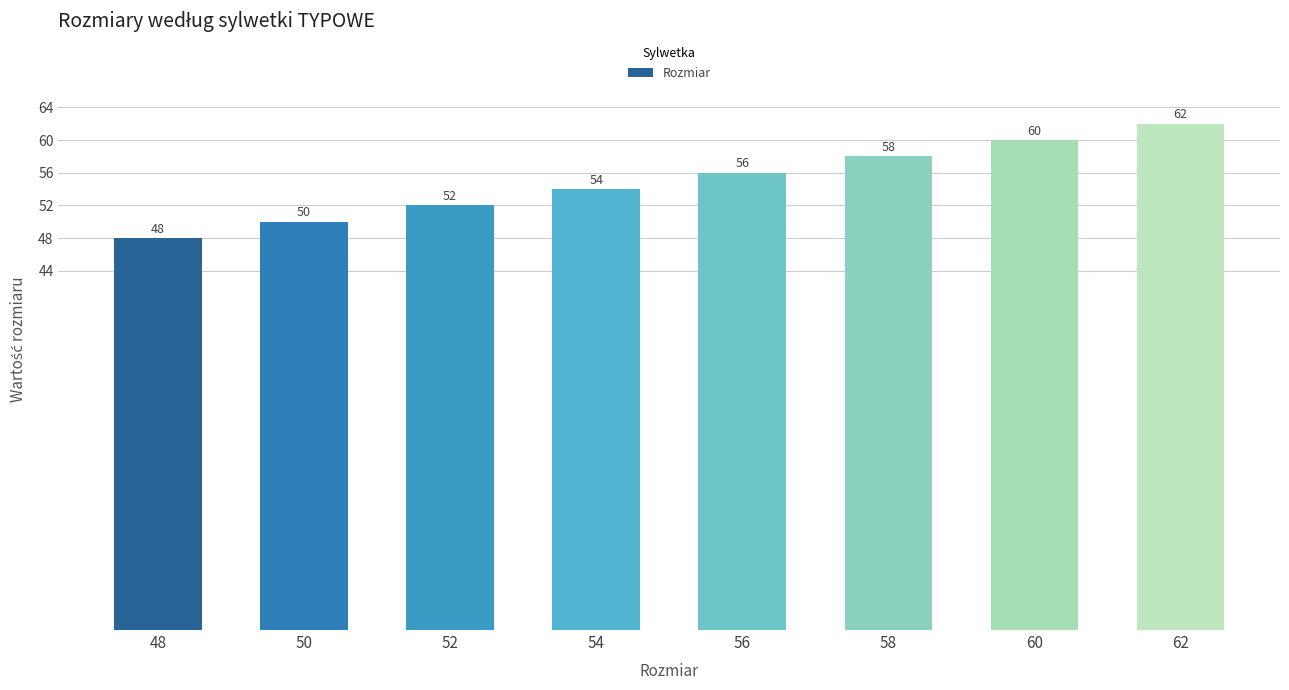

What is the average value?

55